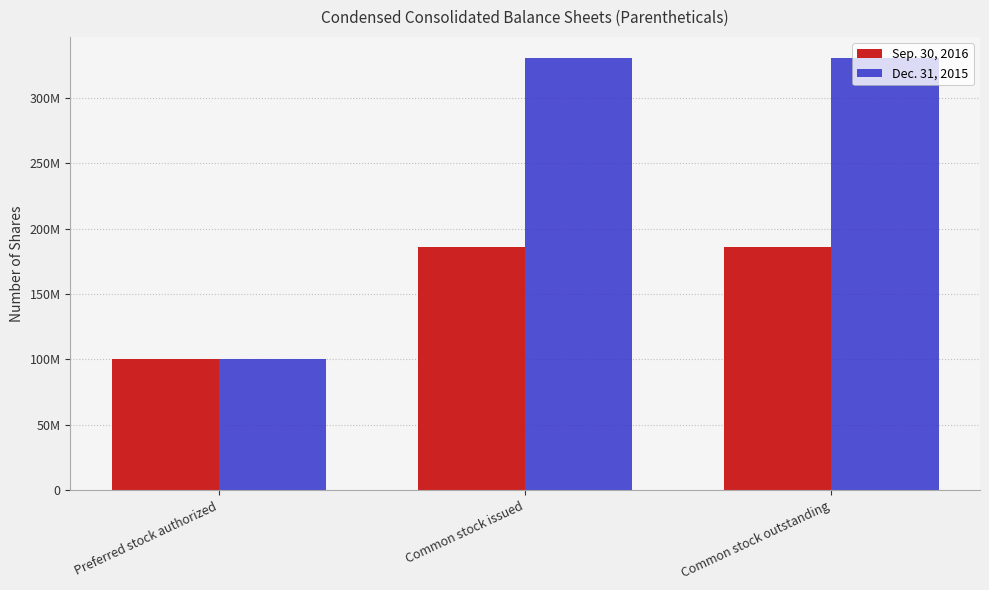

Does the chart contain stacked bars?

No